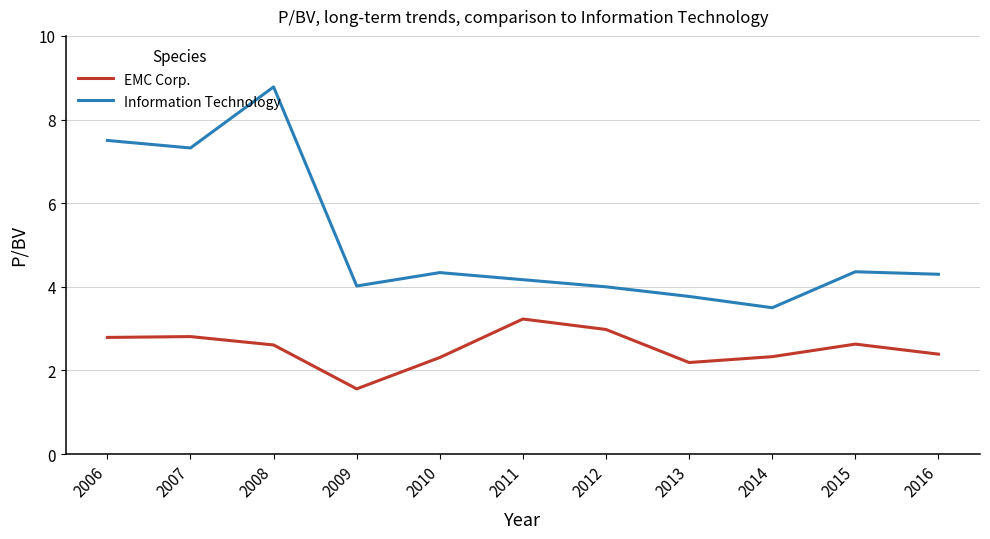

What is the minimum value shown in the chart?

1.6